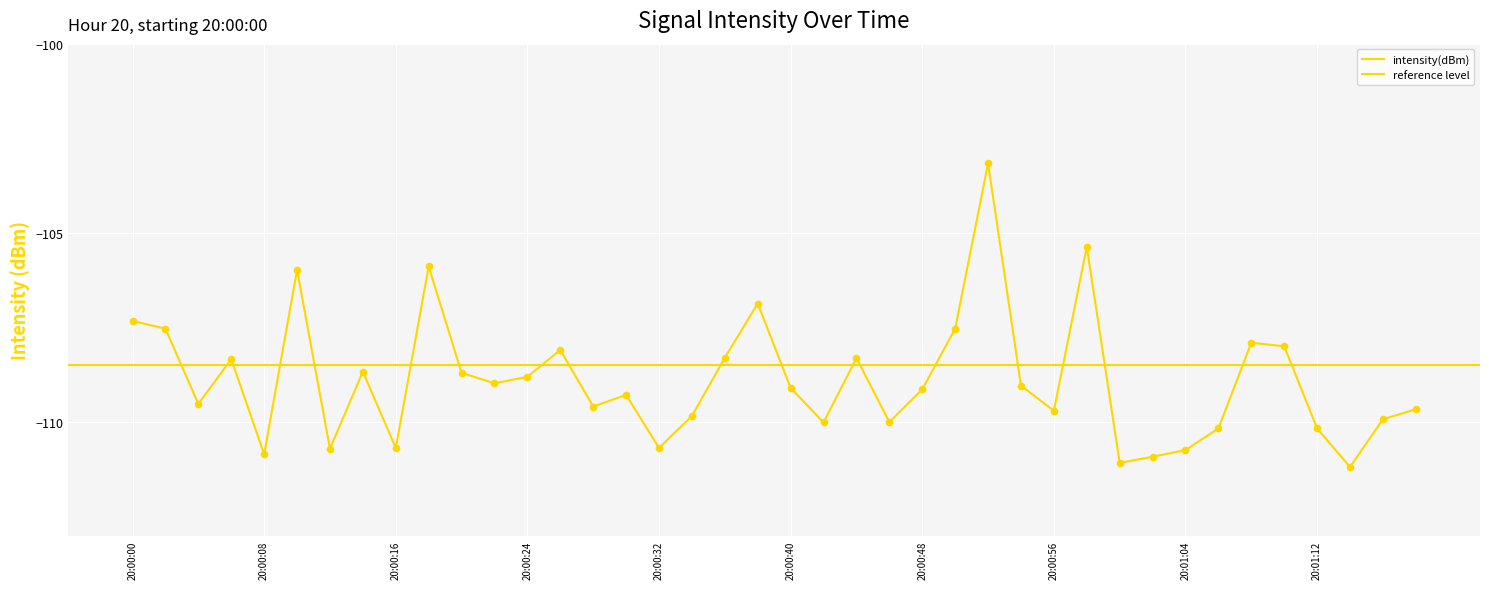

Which has a higher value, 20:01:04 or 20:00:08?

20:01:04